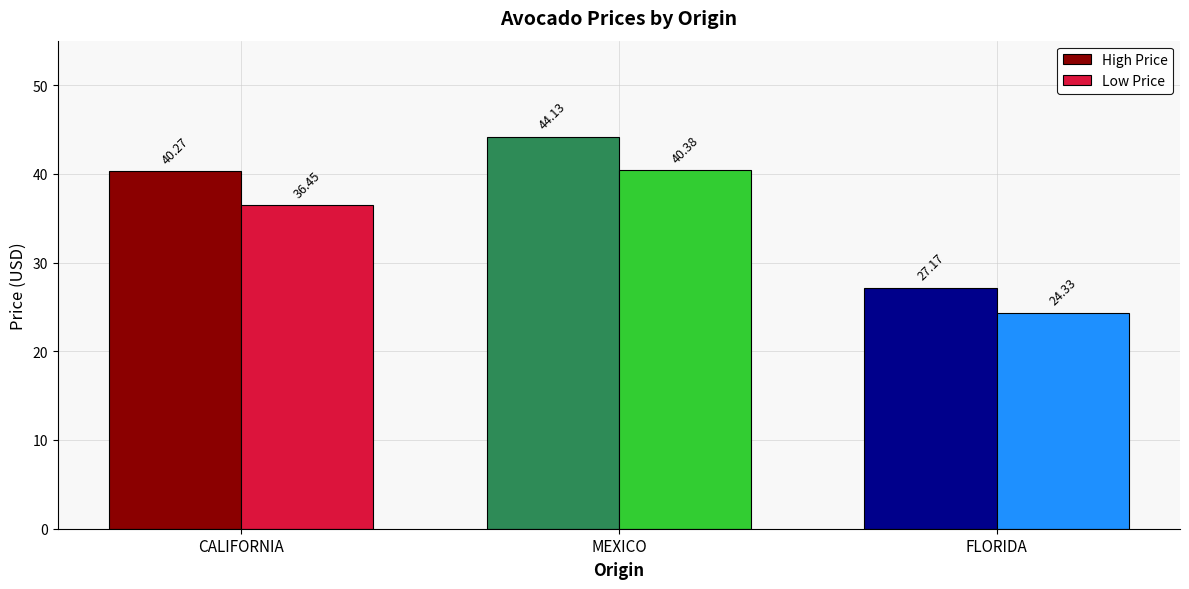

At CALIFORNIA, list the series in order from smallest to largest.

Low Price, High Price